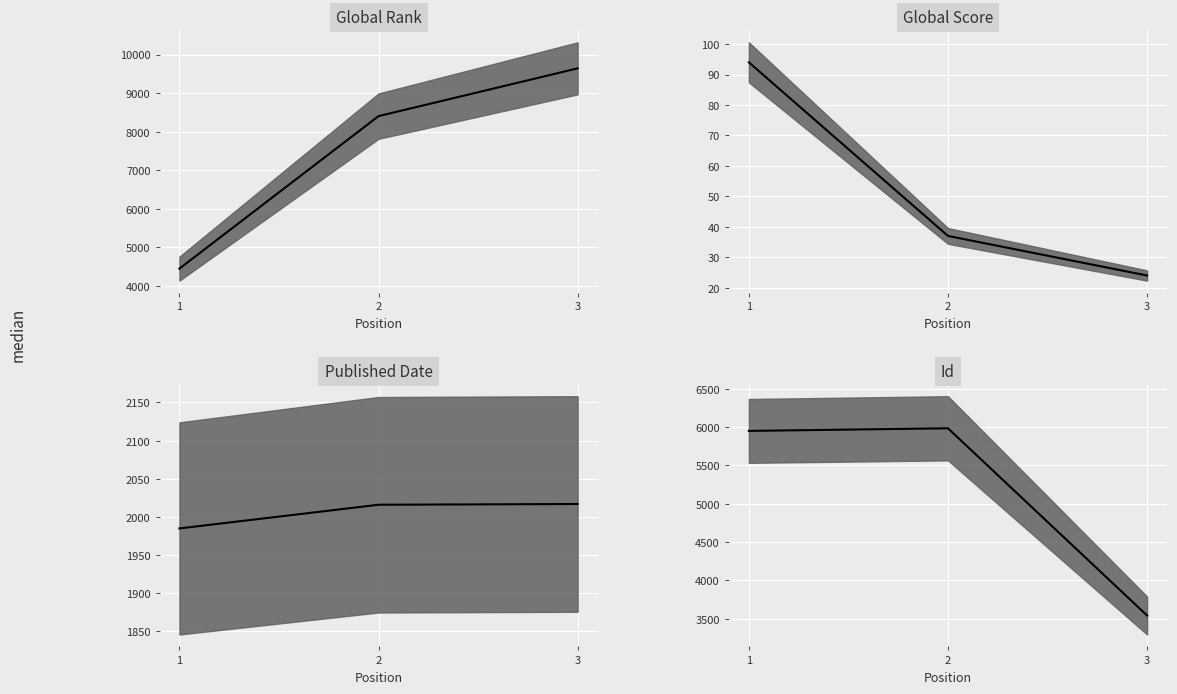

Reading left to right, what are all the values shown in this chart?

Global Rank median: 4448	8403	9642
Global Score median: 94	37	24
Published Date median: 1985	2016	2017
Id median: 5951	5985	3541